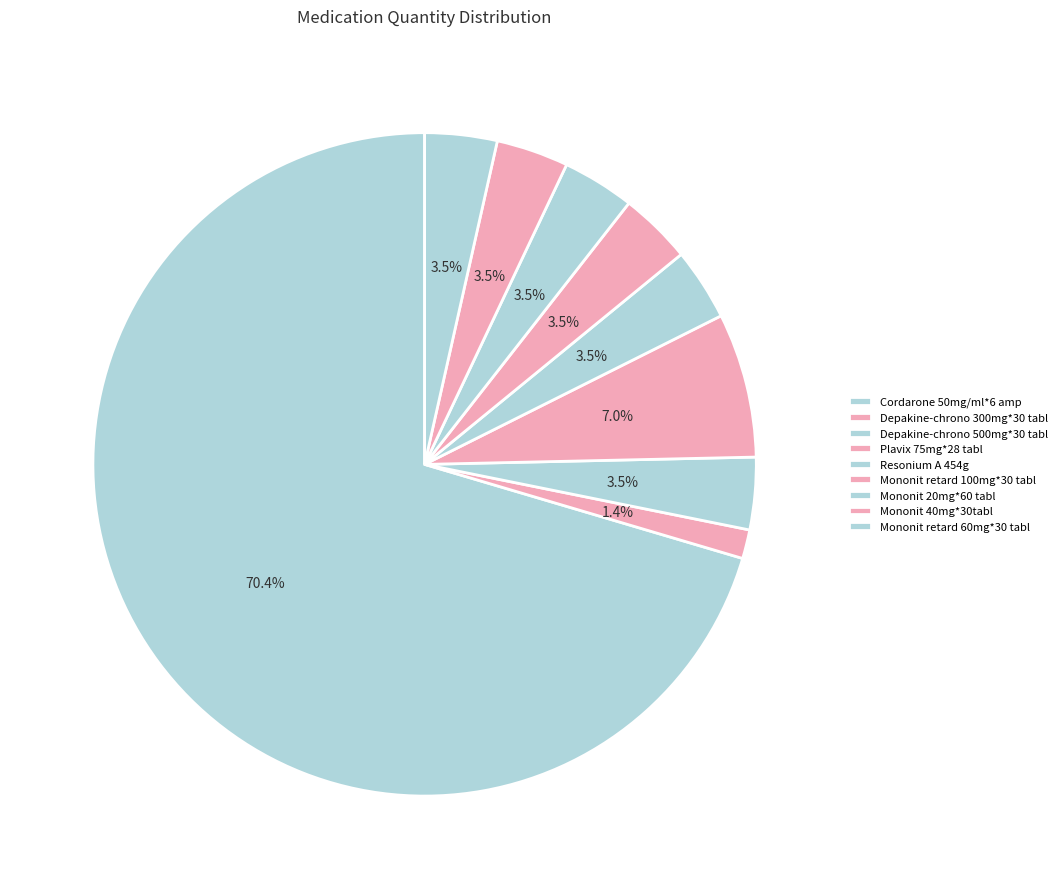

Which slice is the largest?

Cordarone 50mg/ml*6 amp